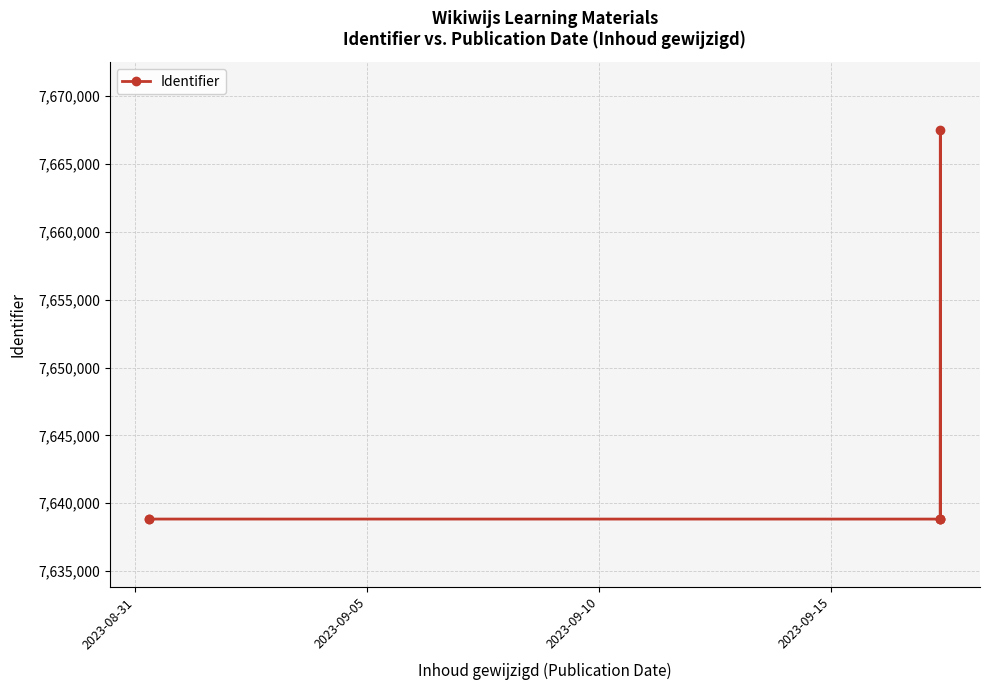

What is the minimum value shown in the chart?

7638834